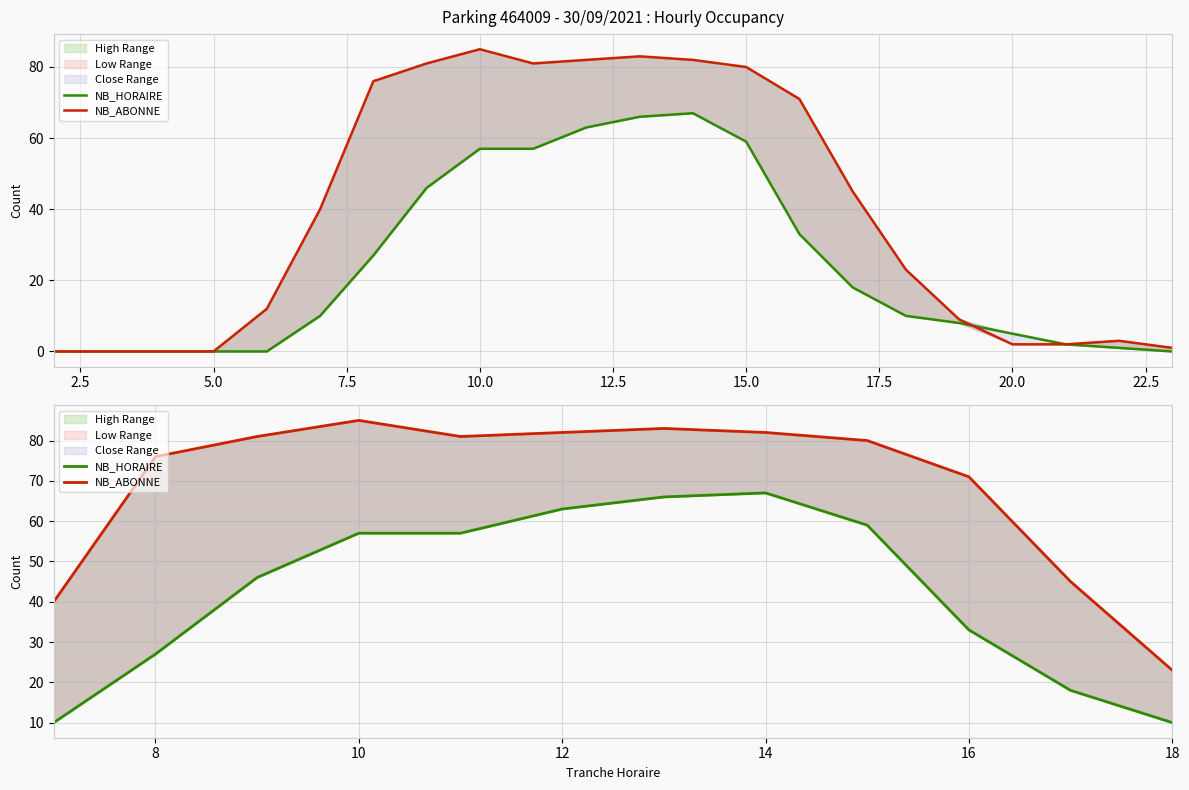

The value of NB_ABONNE at 10 is 45. True or false?

False